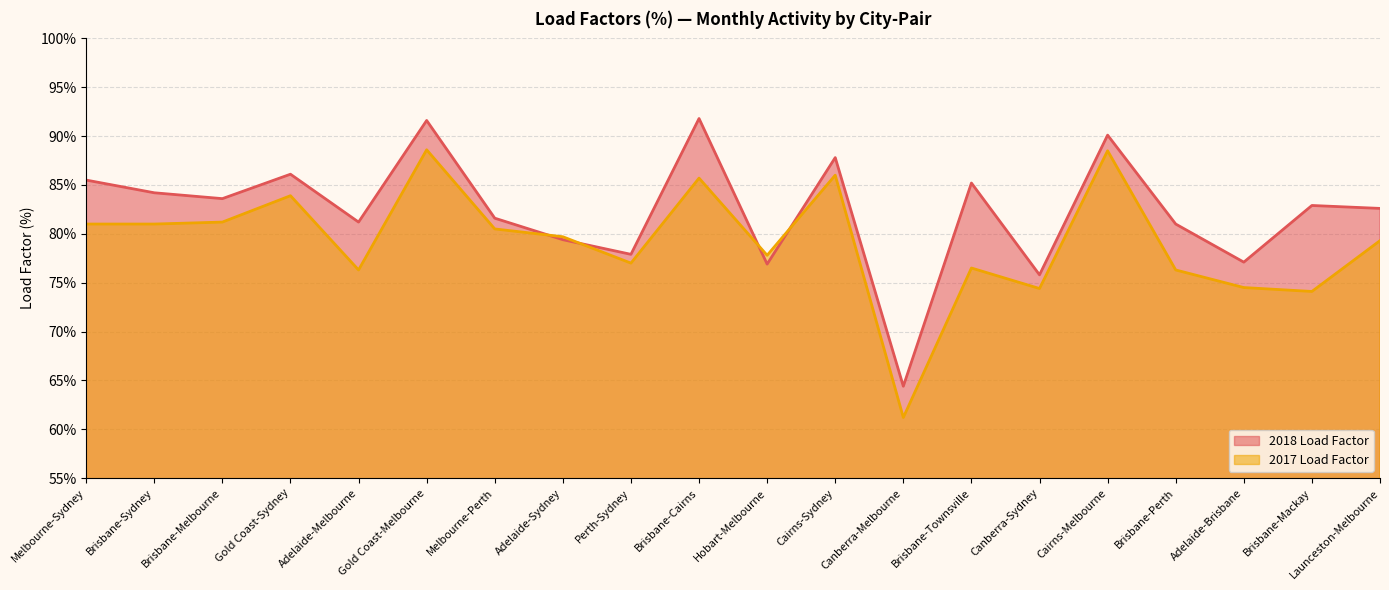

What is the difference between the 2018 Load Factor values at Adelaide-Melbourne and Melbourne-Sydney?

4.3